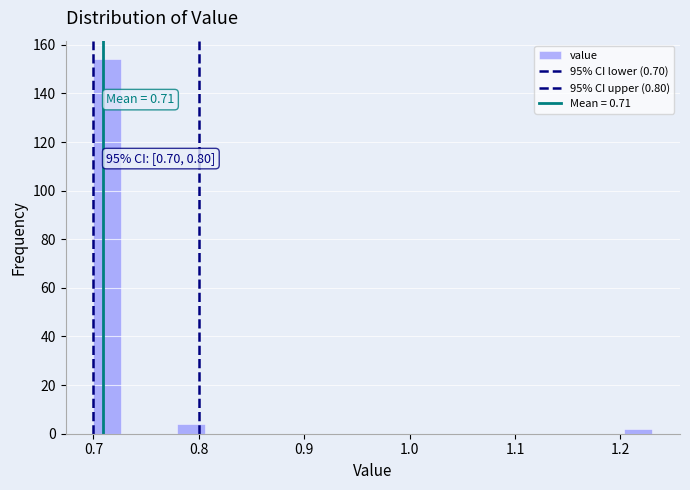

Around what value on the x-axis is the tallest bar? Give the approximate position of its centre, as read against the axis.

0.71